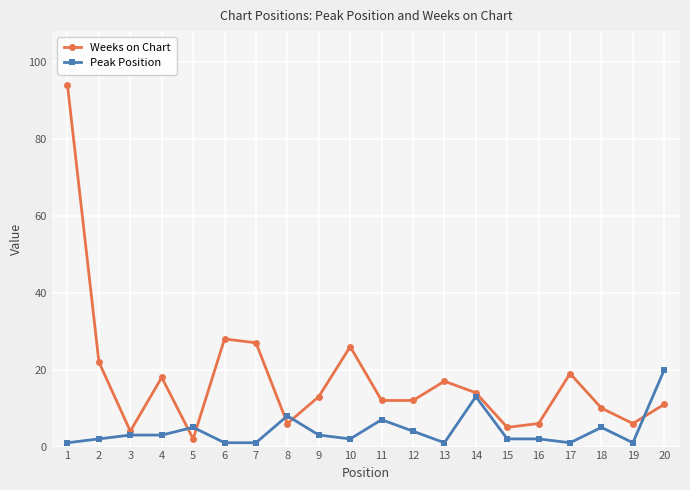

Reading left to right, what are all the values shown in this chart?

Weeks on Chart: 94	22	4	18	2	28	27	6	13	26	12	12	17	14	5	6	19	10	6	11
Peak Position: 1	2	3	3	5	1	1	8	3	2	7	4	1	13	2	2	1	5	1	20